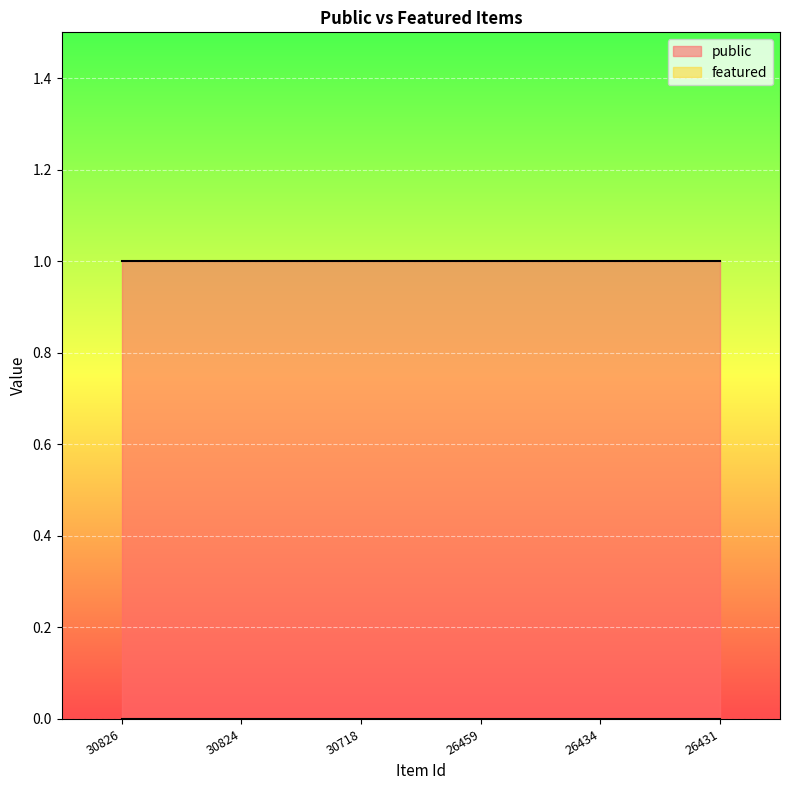

Rank the categories by public value from highest to lowest.

30826, 30824, 30718, 26459, 26434, 26431